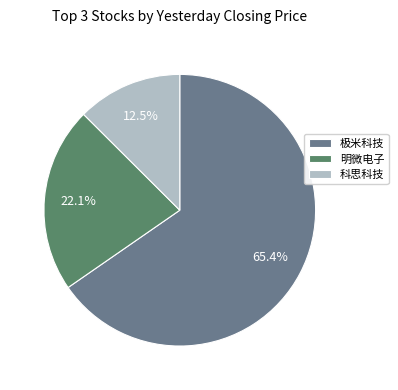

What is the total percentage of 极米科技 and 明微电子?

87.5%